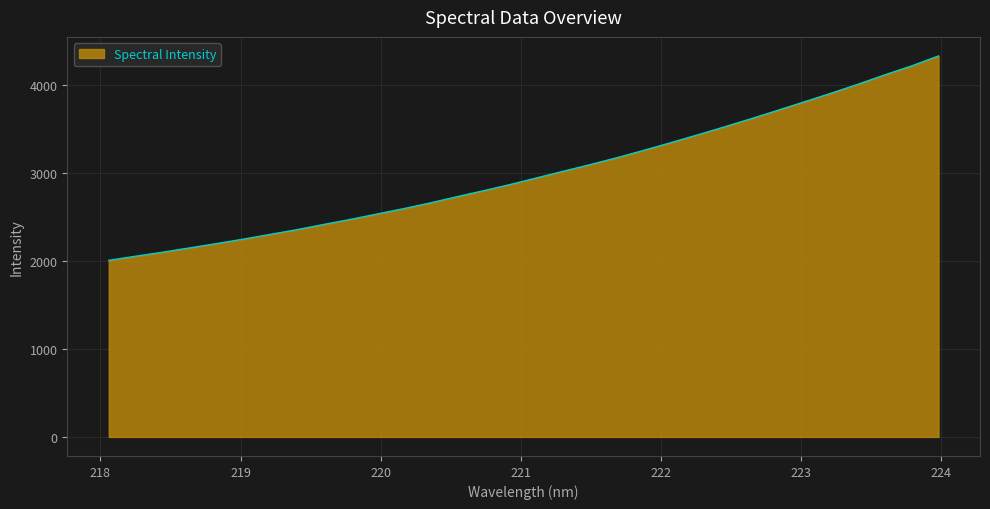

What is the minimum value shown in the chart?

2005.1